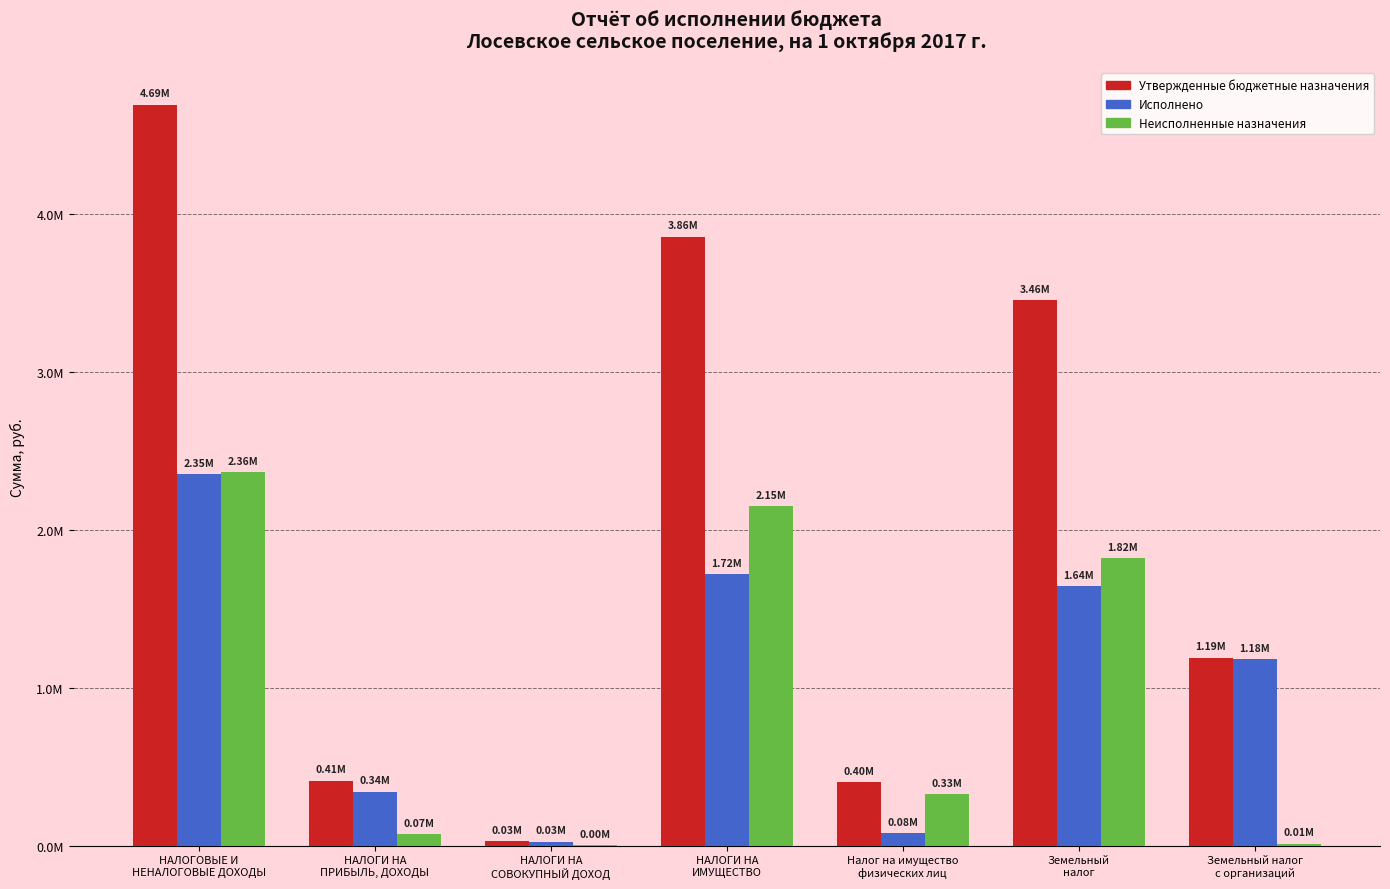

Rank the categories by Исполнено value from highest to lowest.

НАЛОГОВЫЕ И
НЕНАЛОГОВЫЕ ДОХОДЫ, НАЛОГИ НА
ИМУЩЕСТВО, Земельный
налог, Земельный налог
с организаций, НАЛОГИ НА
ПРИБЫЛЬ, ДОХОДЫ, Налог на имущество
физических лиц, НАЛОГИ НА
СОВОКУПНЫЙ ДОХОД